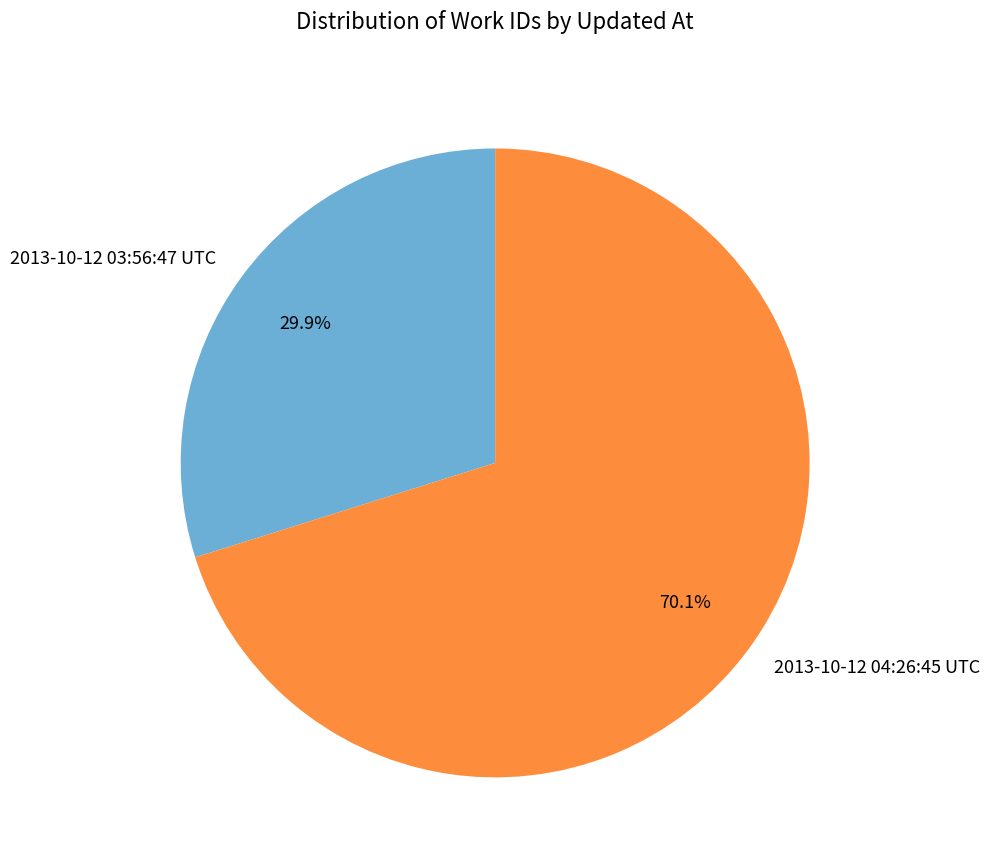

Which has a higher value, 2013-10-12 04:26:45 UTC or 2013-10-12 03:56:47 UTC?

2013-10-12 04:26:45 UTC